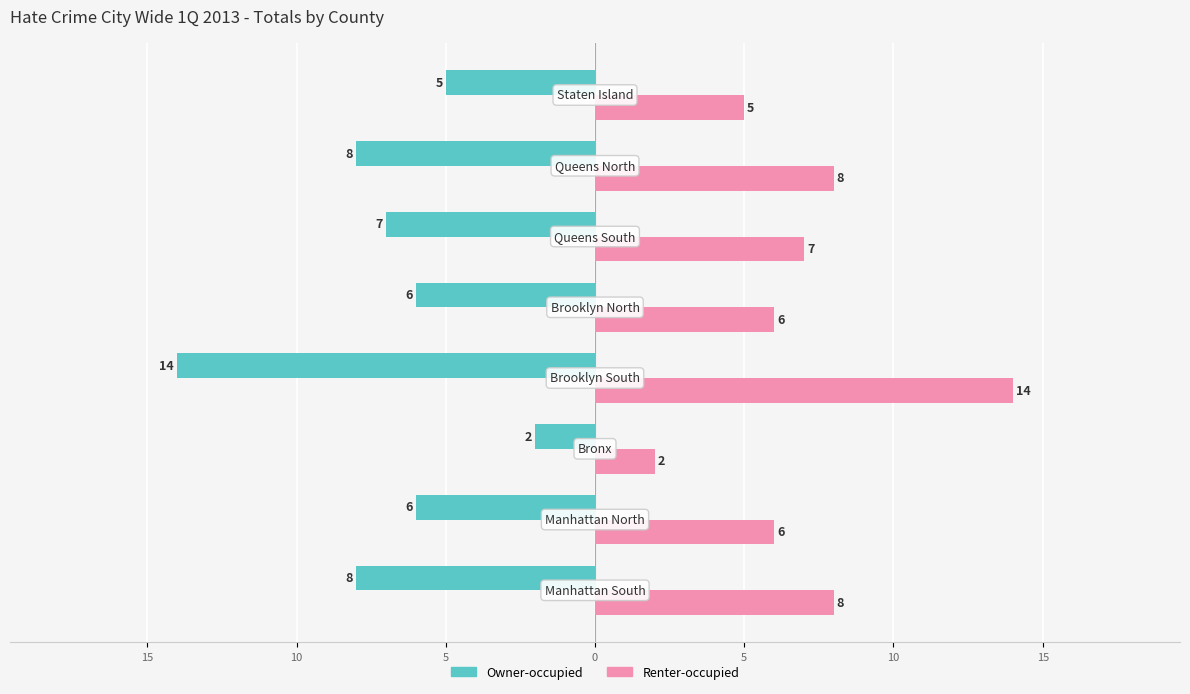

What are all the series names shown in the legend?

Owner-occupied, Renter-occupied